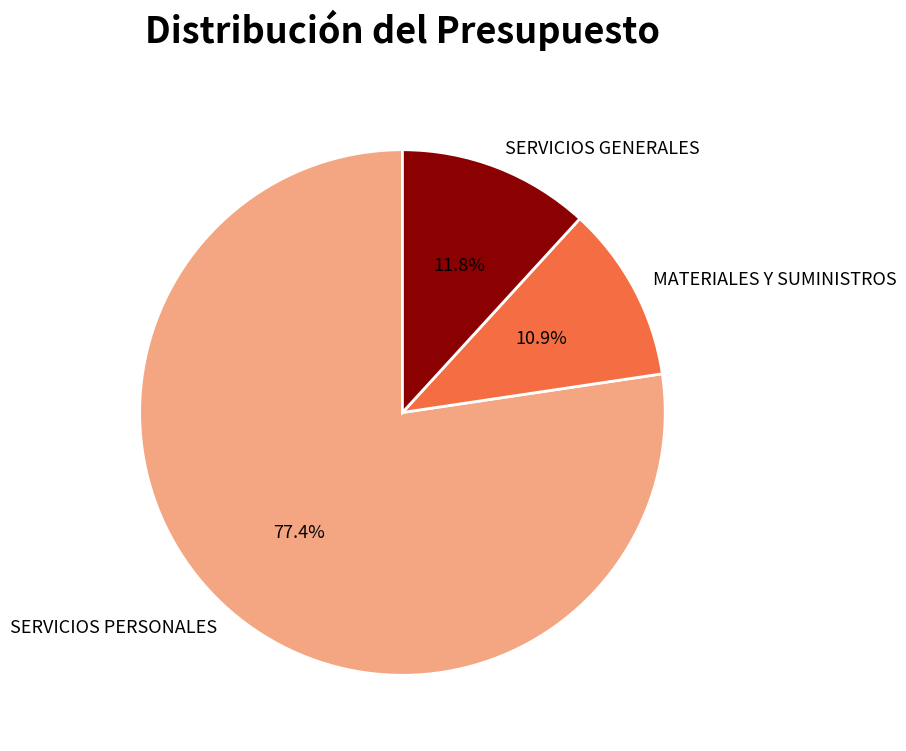

Which has a higher value, SERVICIOS GENERALES or SERVICIOS PERSONALES?

SERVICIOS PERSONALES